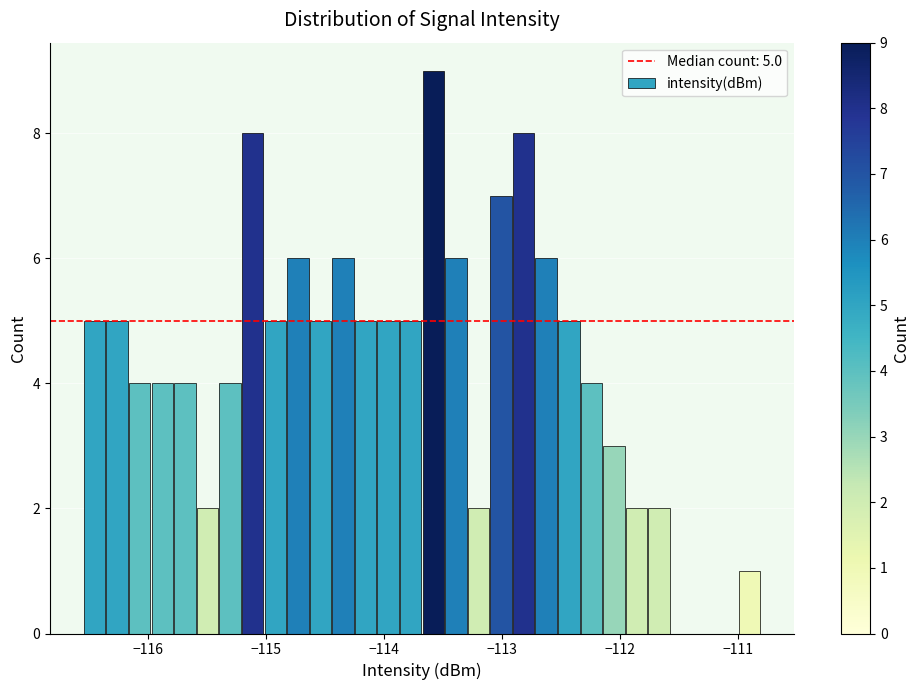

Read against the x-axis, roughly where is the centre of the tallest bar?

-113.6